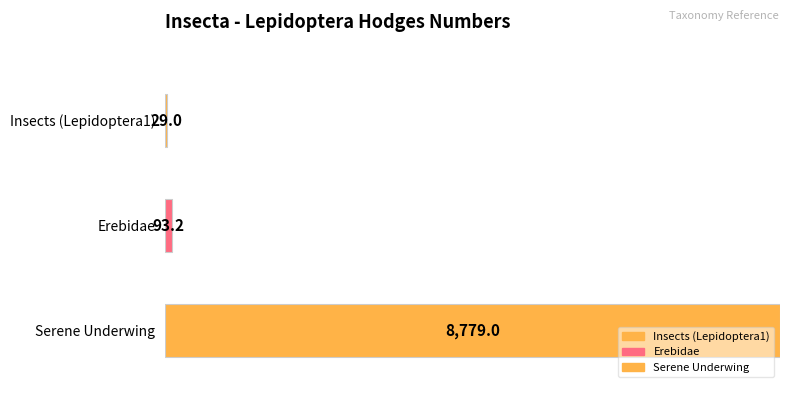

What is the value of the 1st bar from the left?

29.0